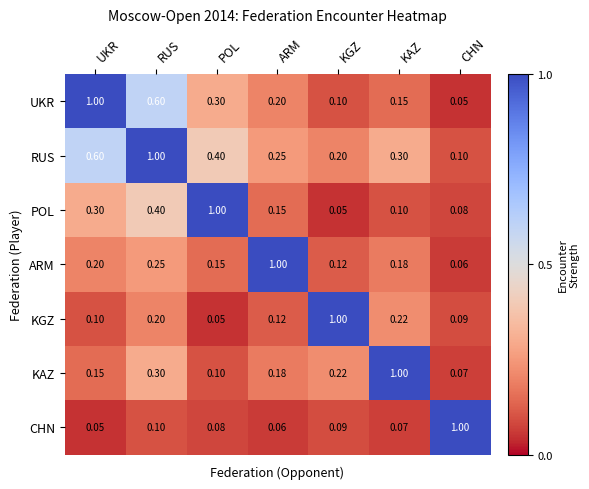

Which series has the largest total across all categories?

RUS